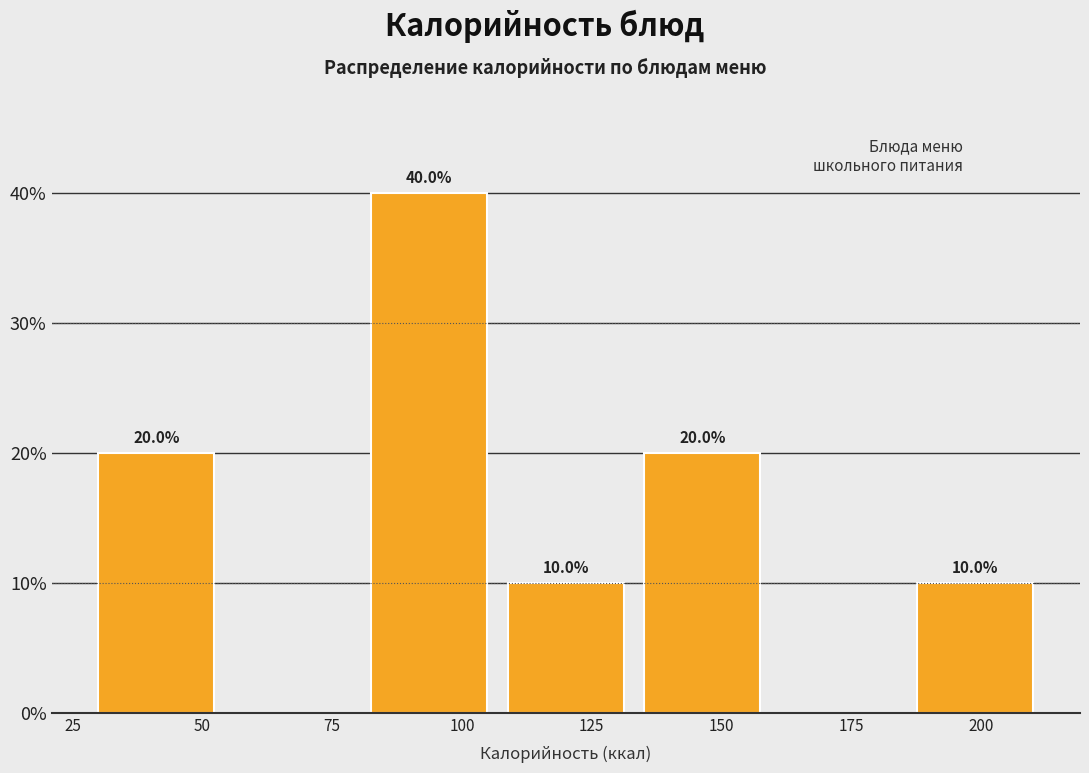

Over which range of the x-axis is the bar tallest?

80 to 105